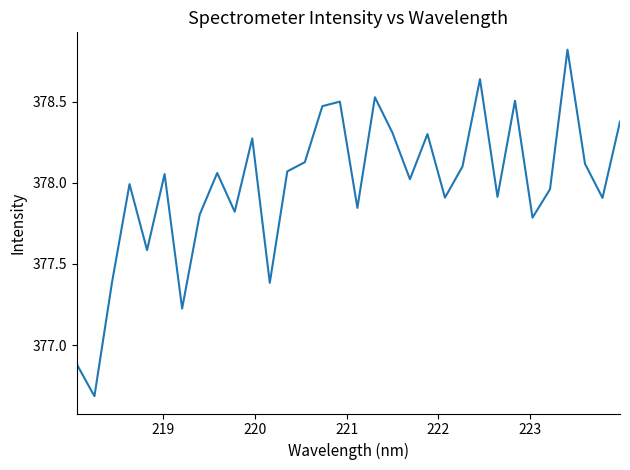

What is the greatest value displayed?

378.8